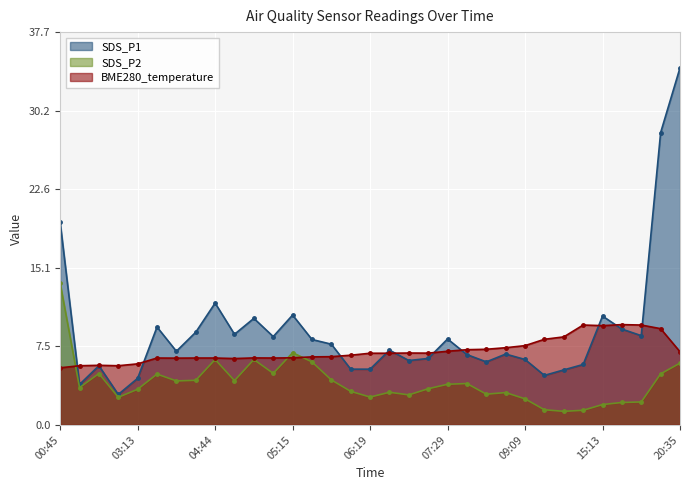

Which series has the largest range (max minus min)?

SDS_P1